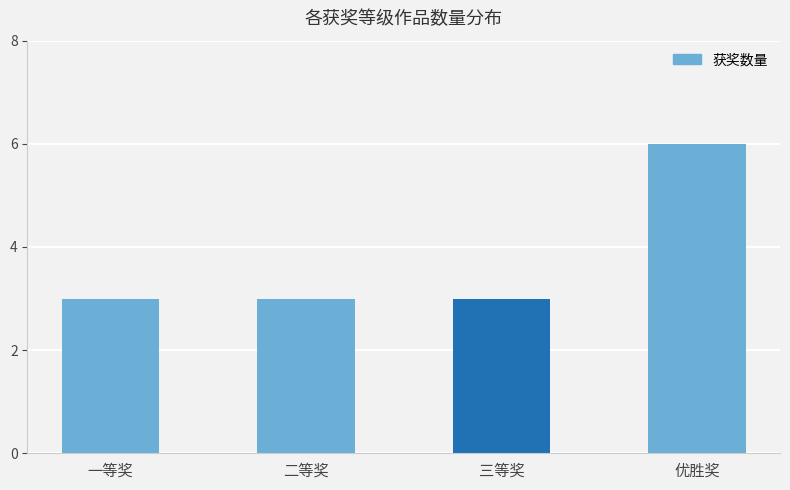

What value does the data have at 三等奖?

3